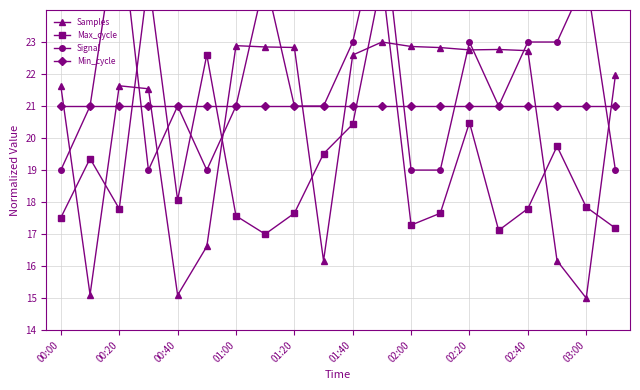

At how many categories does at least one series exceed 25?

2